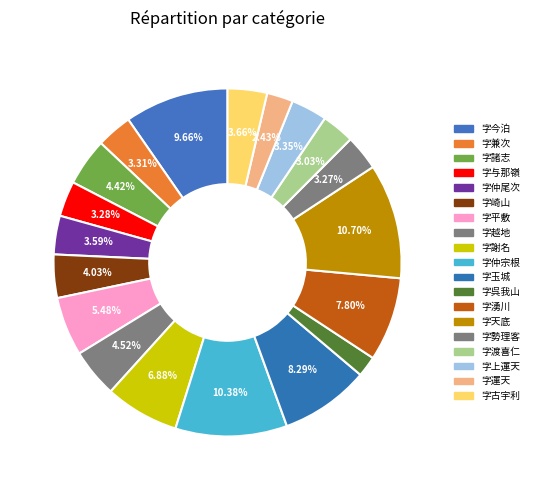

Which category has the smallest portion of the pie?

字呉我山